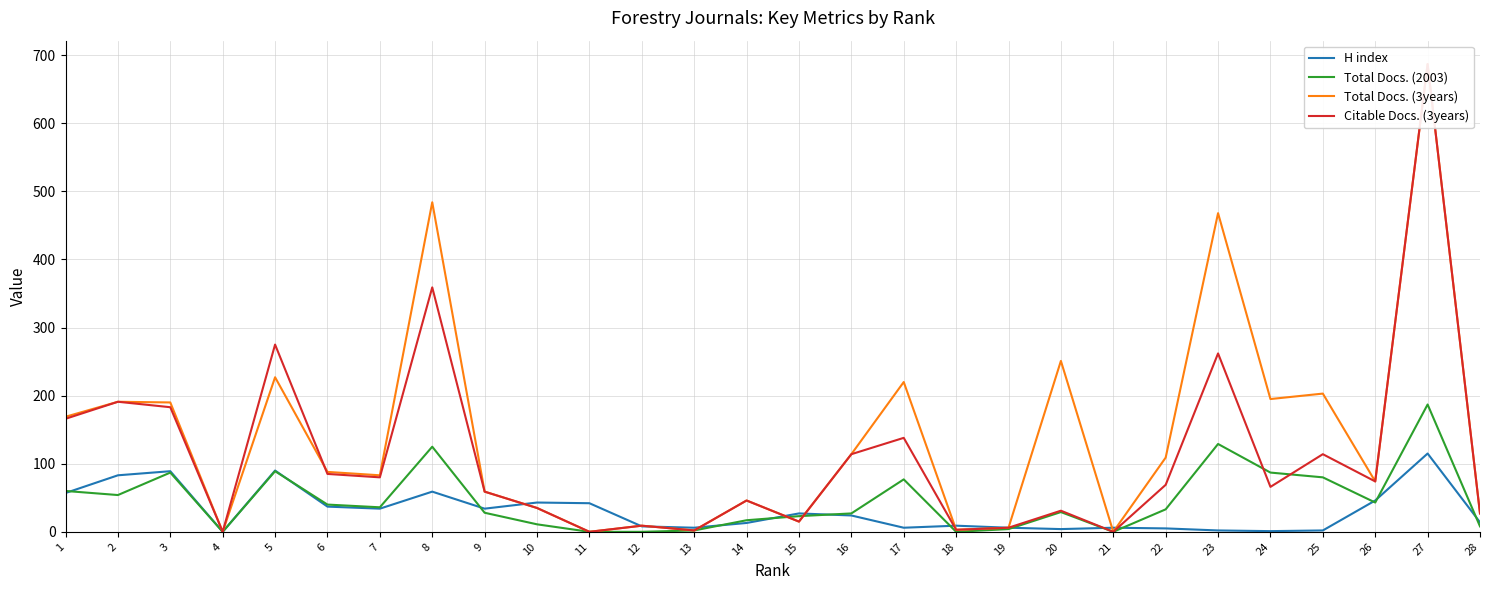

Is it true that Total Docs. (3years) equals 4 at 12?

False